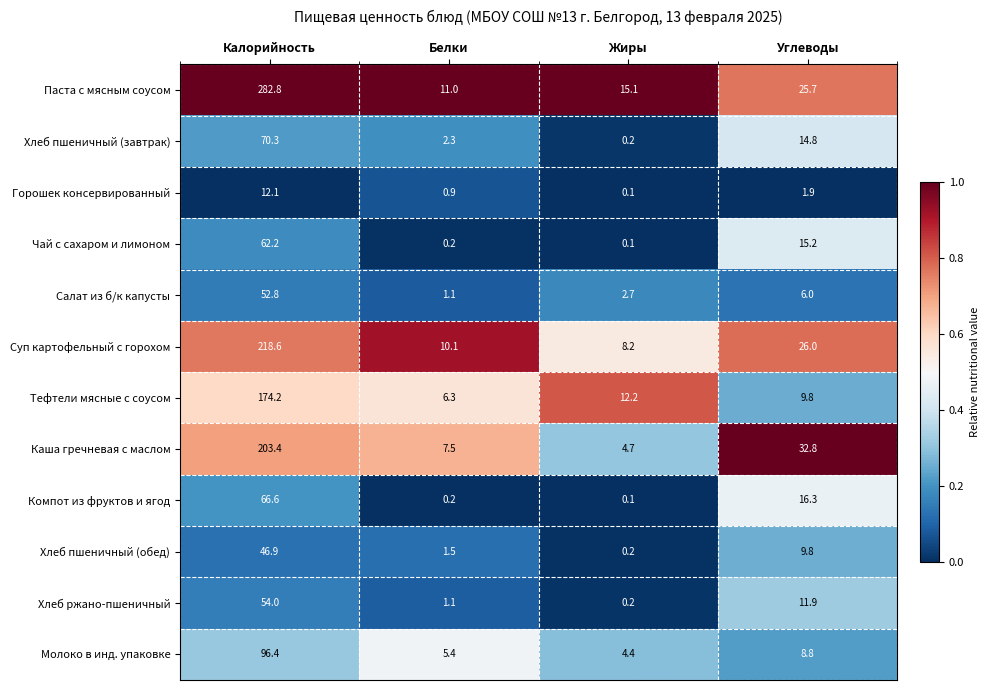

Which label corresponds to the largest value in the chart?

Калорийность